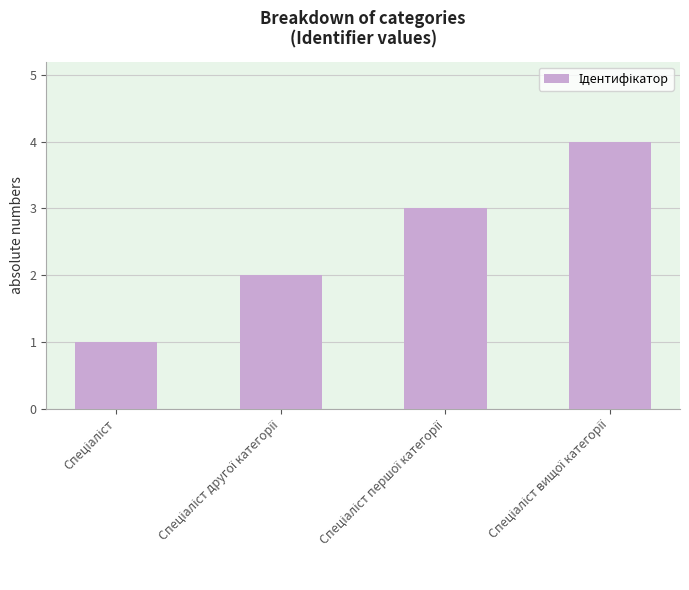

What is the difference between the second highest and second lowest values?

1